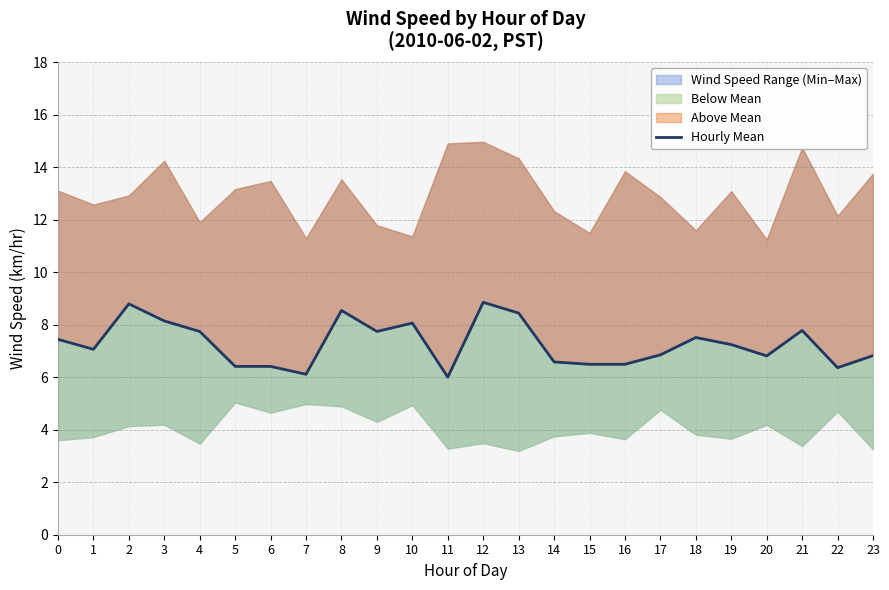

What is the difference between the values at 8 and 20?

1.7